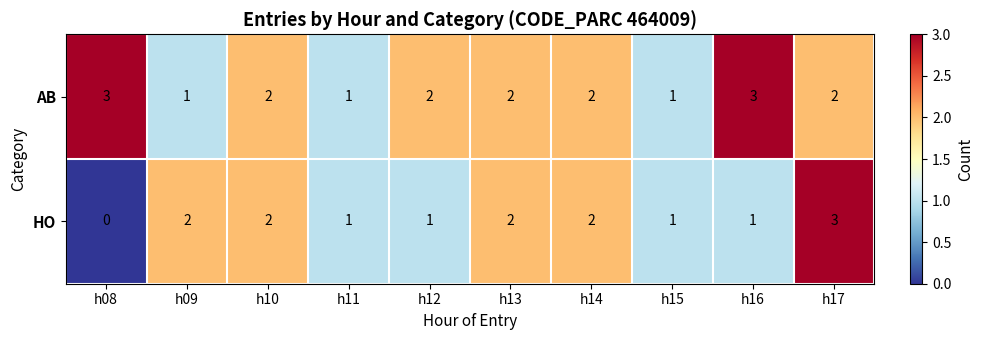

Reading right to left, what are all the values shown in this chart?

AB: 2	3	1	2	2	2	1	2	1	3
HO: 3	1	1	2	2	1	1	2	2	0